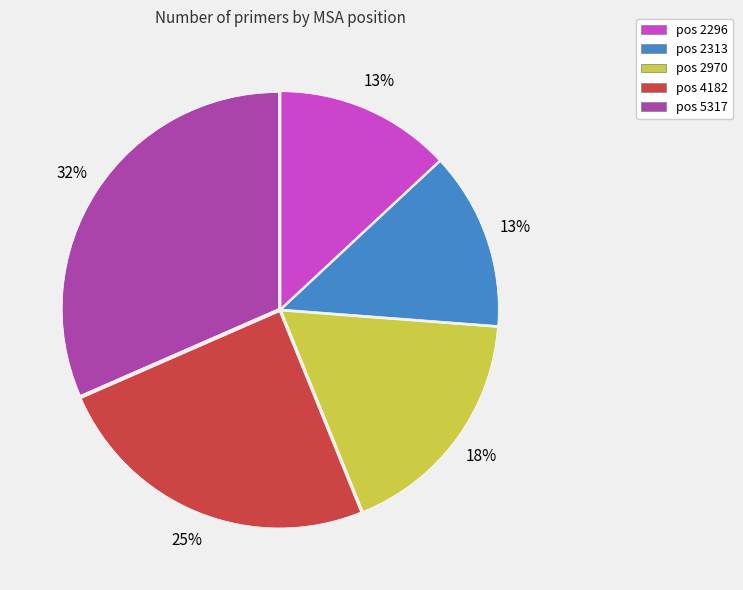

Between pos 5317 and pos 4182, which is larger?

pos 5317